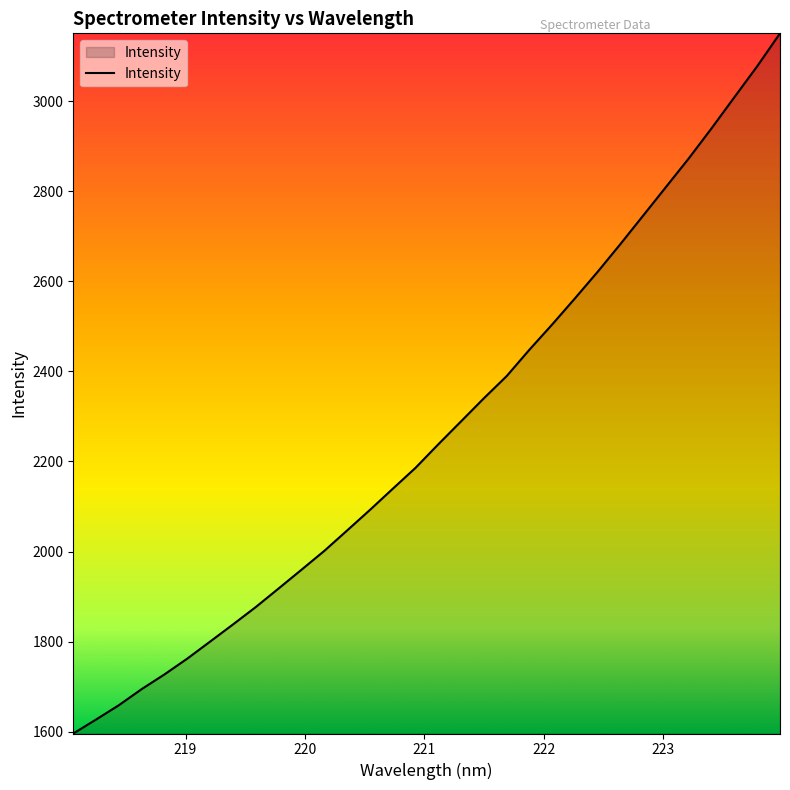

What is the minimum value shown in the chart?

1596.0